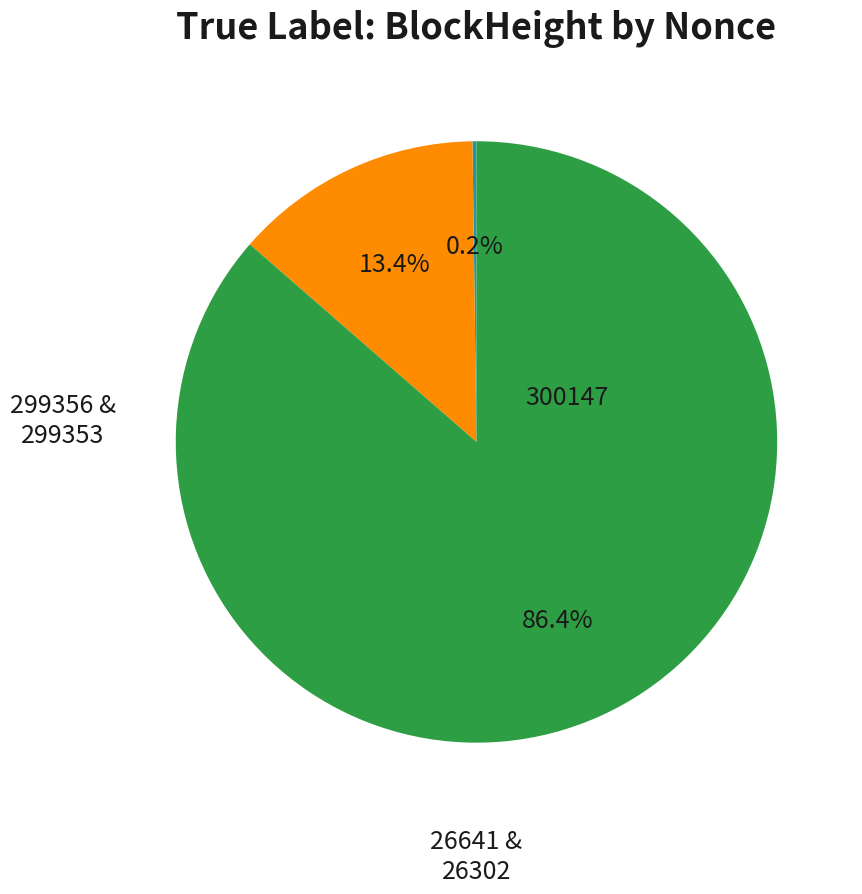

Does any single category account for the majority?

Yes